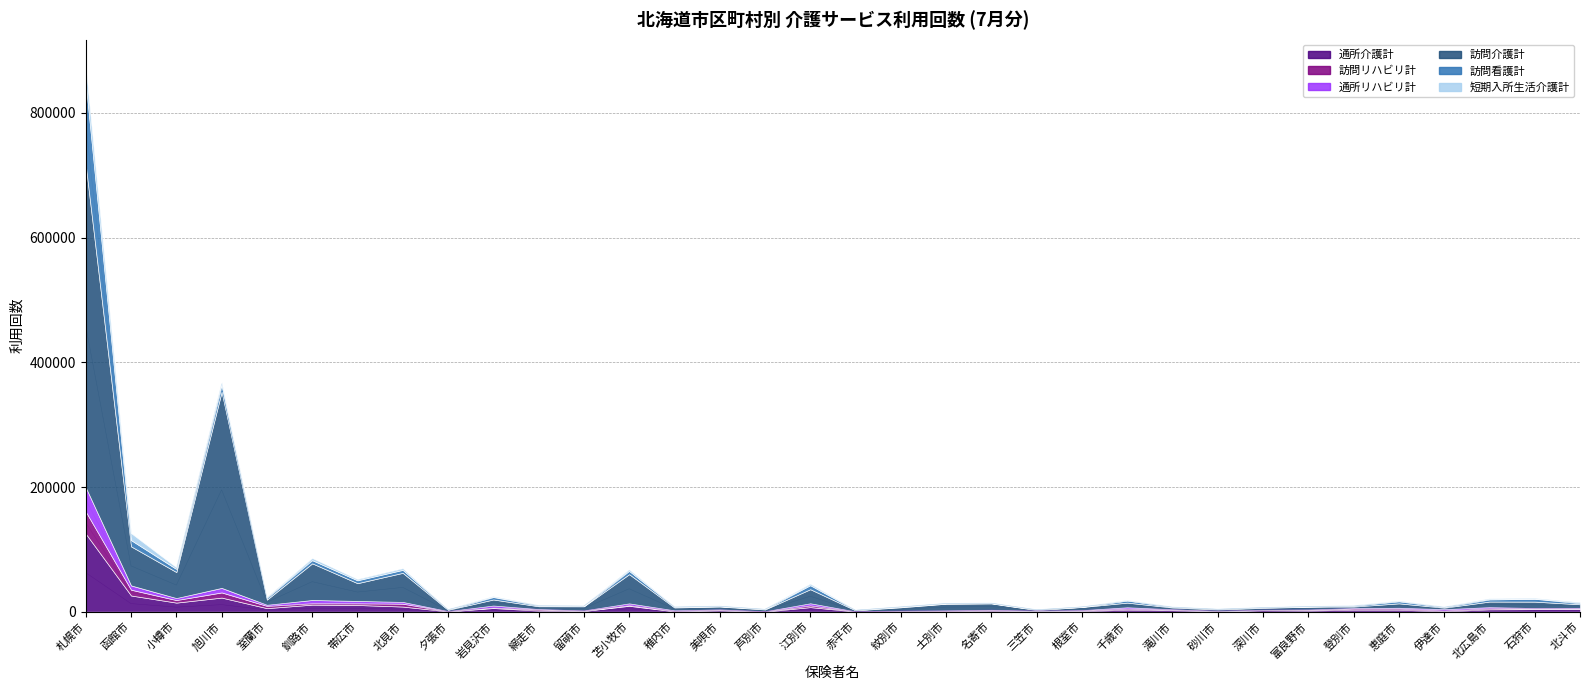

How many data points in 訪問リハビリ計 are above 5313?

16